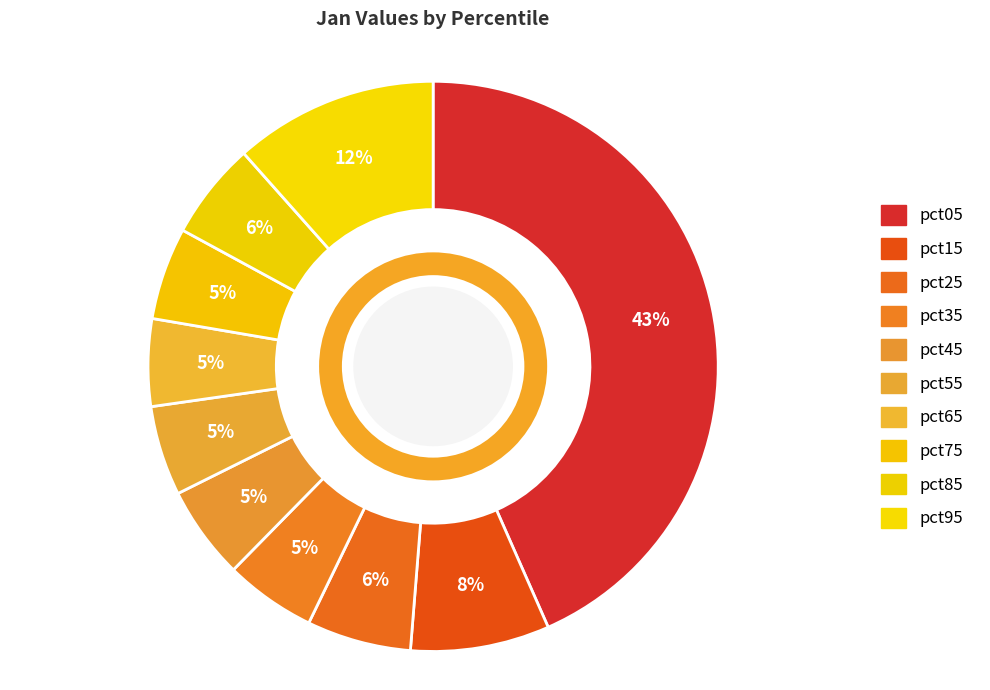

To the nearest percent, what is the combined percentage of pct15 and pct05?

51%